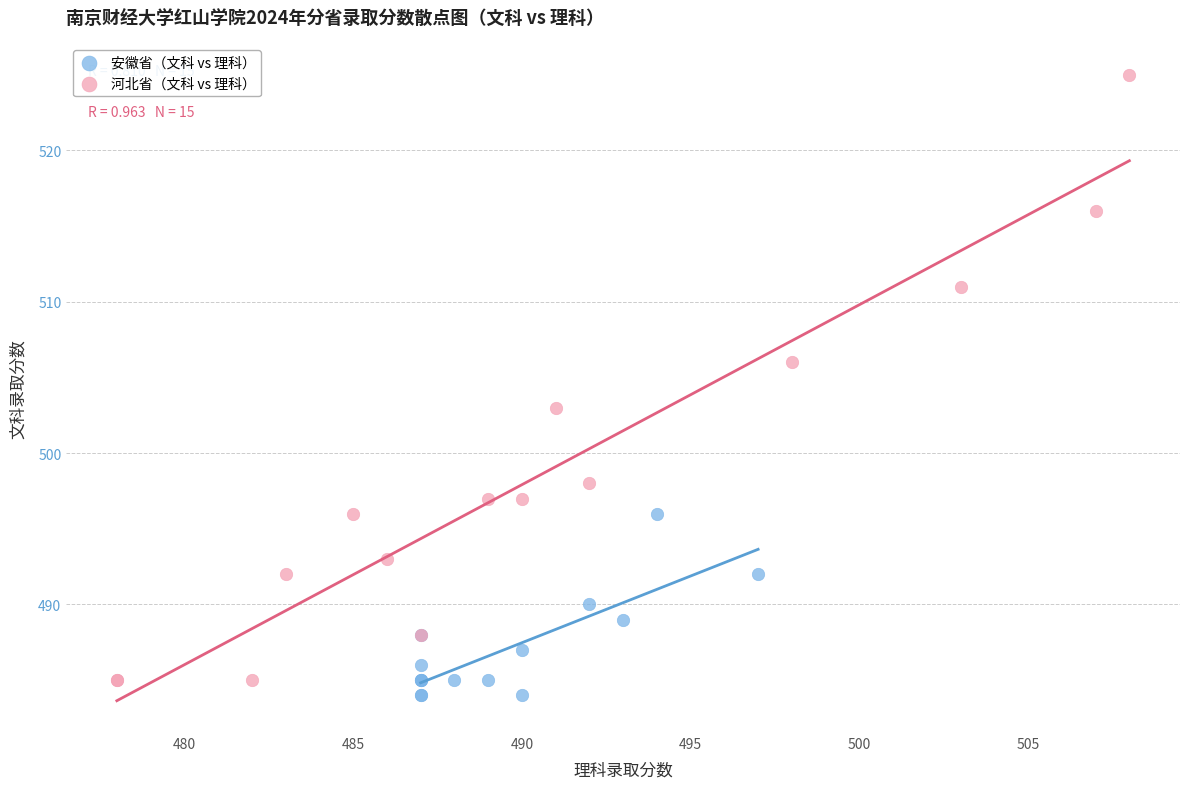

What are all the series names shown in the legend?

安徽省（文科 vs 理科）, 河北省（文科 vs 理科）